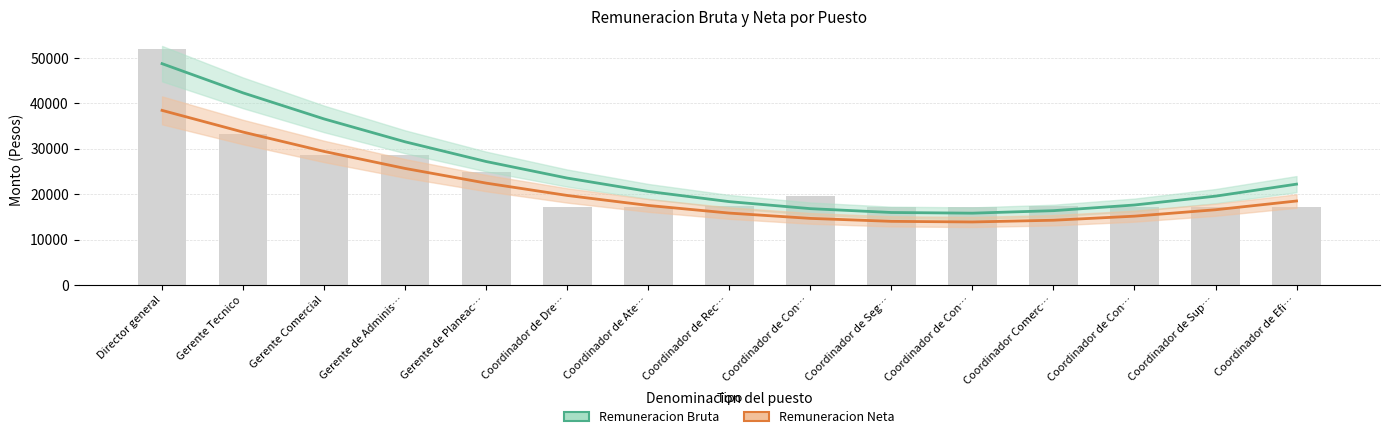

What is the difference between the maximum and minimum values in the Remuneracion Neta series?

24577.4